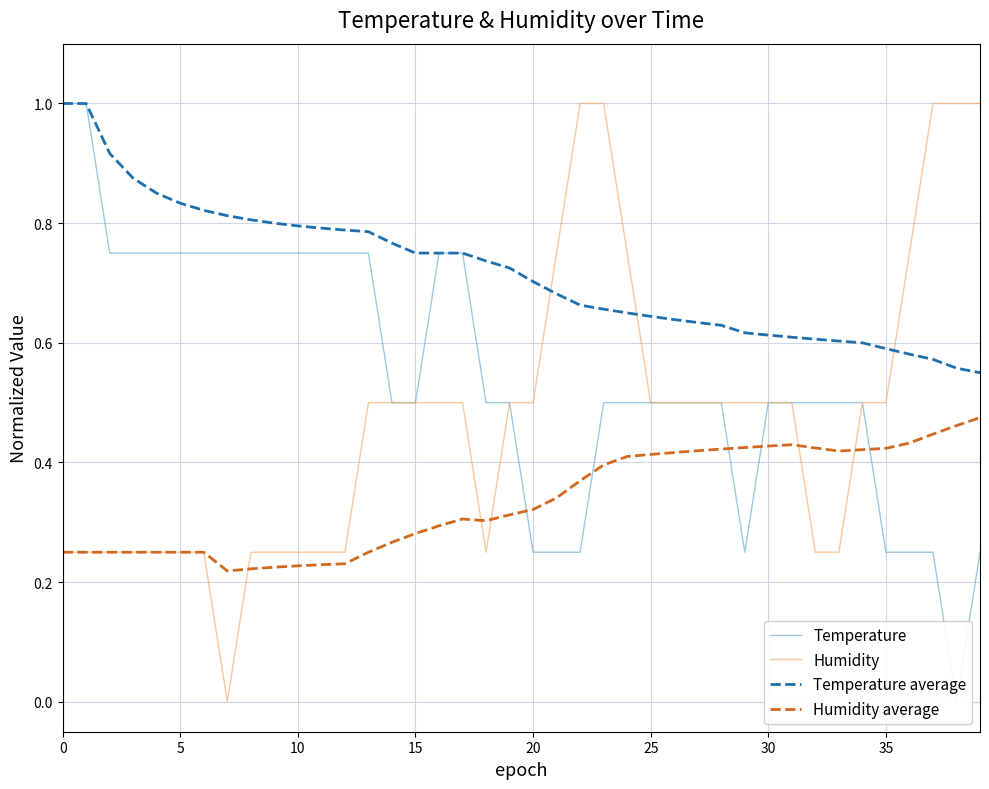

True or false: Humidity average and Temperature average cross at least once.

False